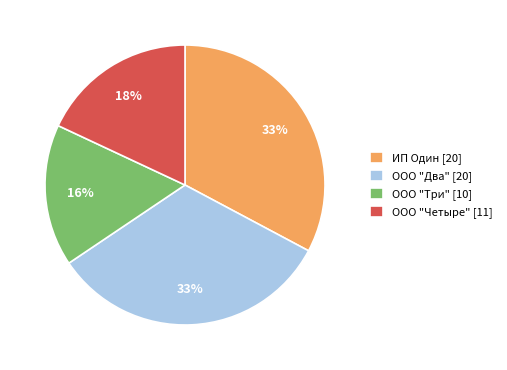

To the nearest percent, what is the combined percentage of ООО "Четыре" [11] and ООО "Три" [10]?

34%